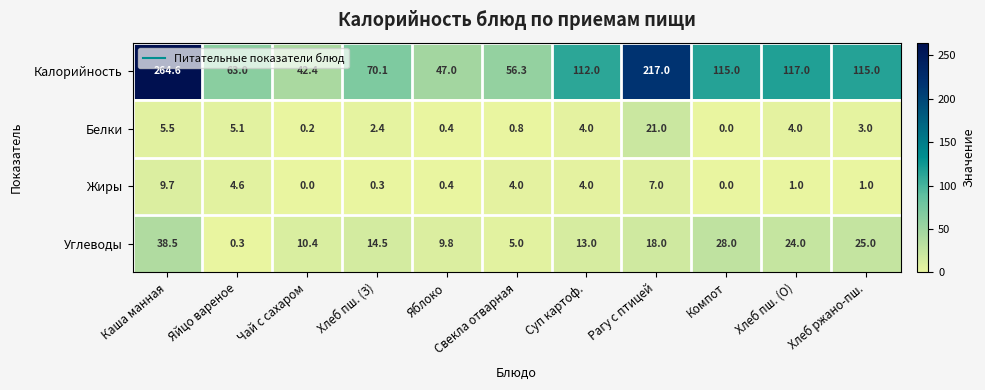

What is the difference between the Калорийность values at Каша манная and Рагу с птицей?

47.6